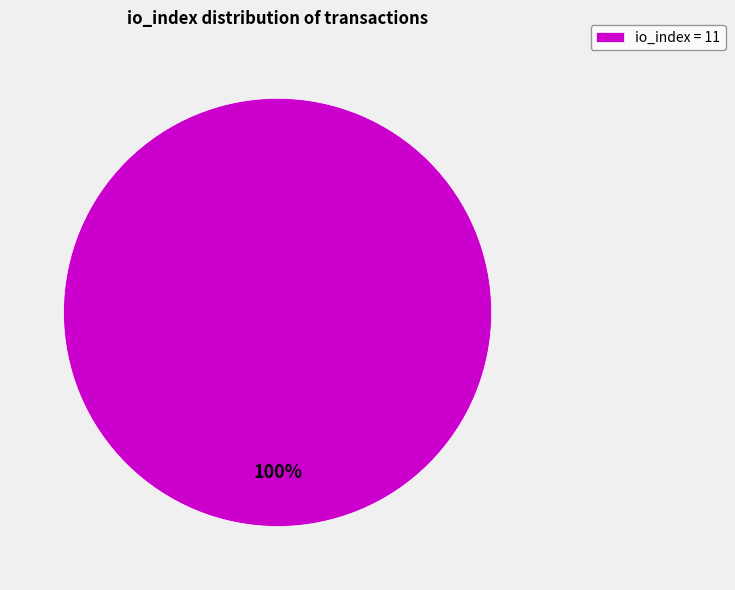

True or false: io_index = 11 accounts for 100% of the total.

True